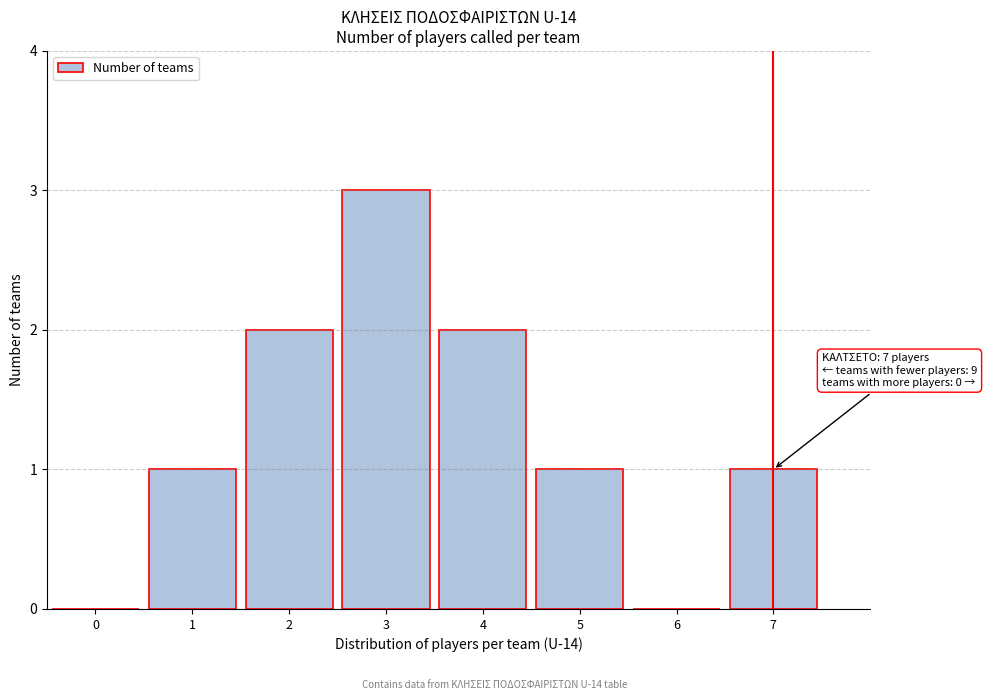

Reading left to right, extract all data points from this chart.

0=0	1=1	2=2	3=3	4=2	5=1	6=0	7=1